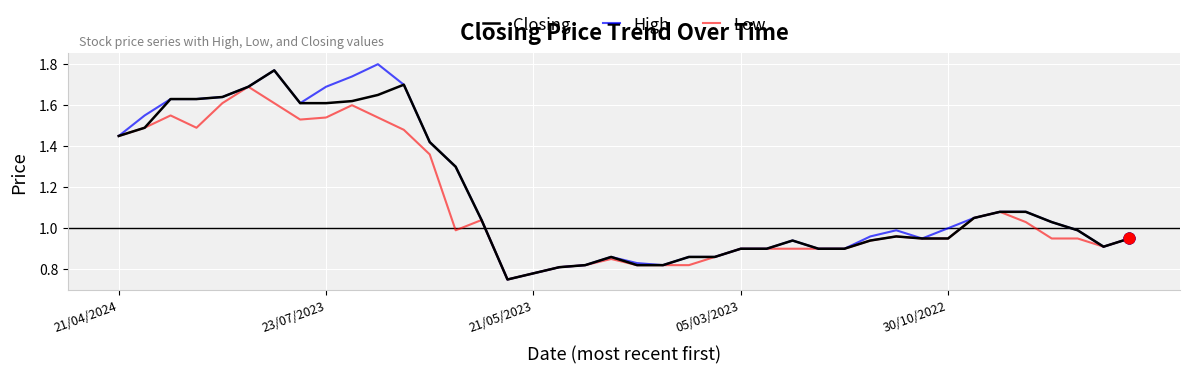

At which category is the sum across all series the highest?

6